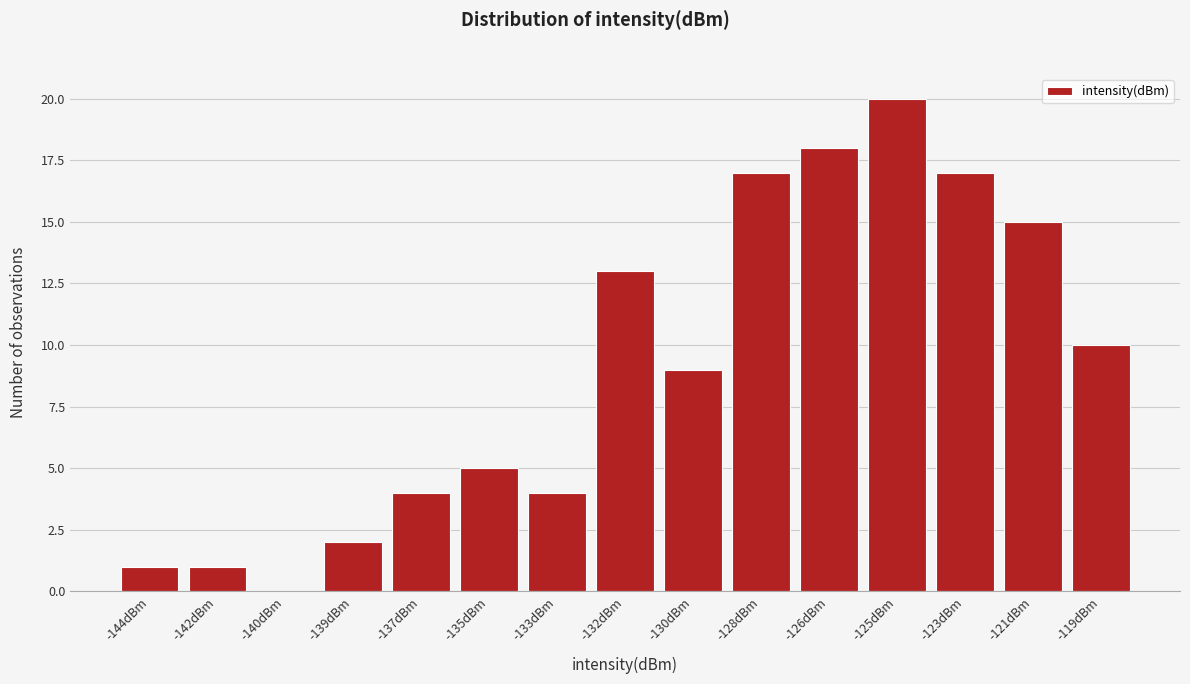

Reading left to right, transcribe all the data shown in this chart.

-144dBm=1	-142dBm=1	-140dBm=0	-139dBm=2	-137dBm=4	-135dBm=5	-133dBm=4	-132dBm=13	-130dBm=9	-128dBm=17	-126dBm=18	-125dBm=20	-123dBm=17	-121dBm=15	-119dBm=10